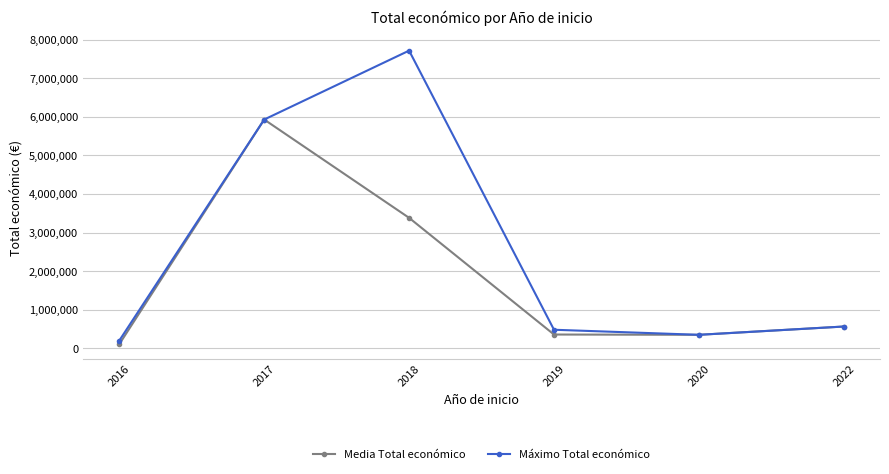

What are all the series names shown in the legend?

Media Total económico, Máximo Total económico